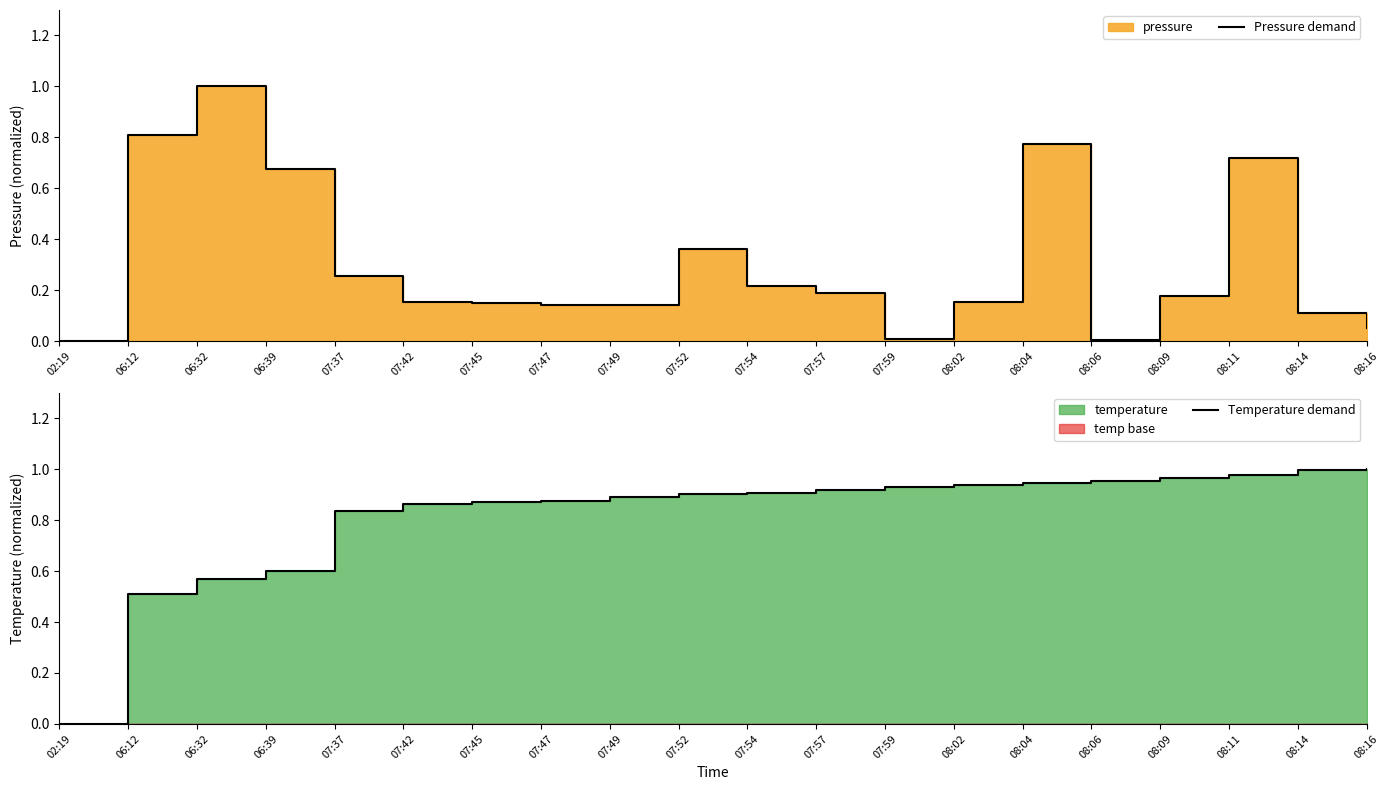

Count the number of categories in the chart.

20